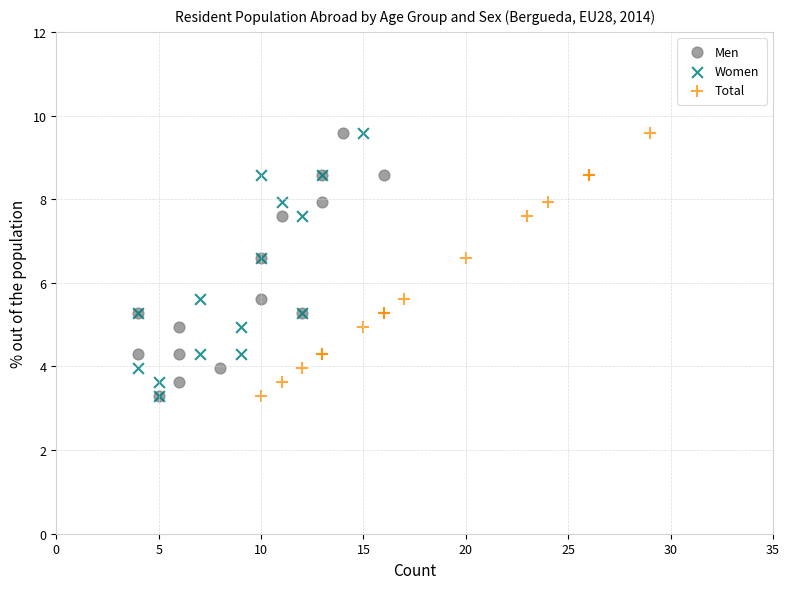

What are all the series names shown in the legend?

Men, Women, Total